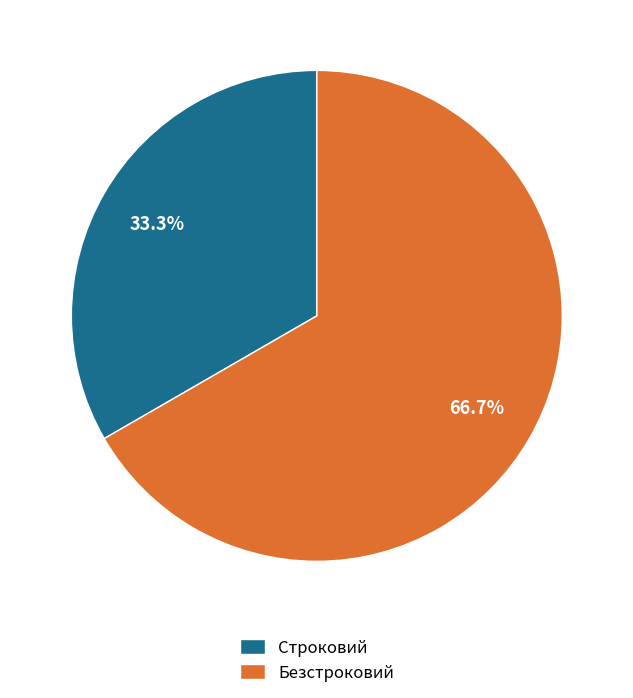

Which slice is the largest?

Безстроковий